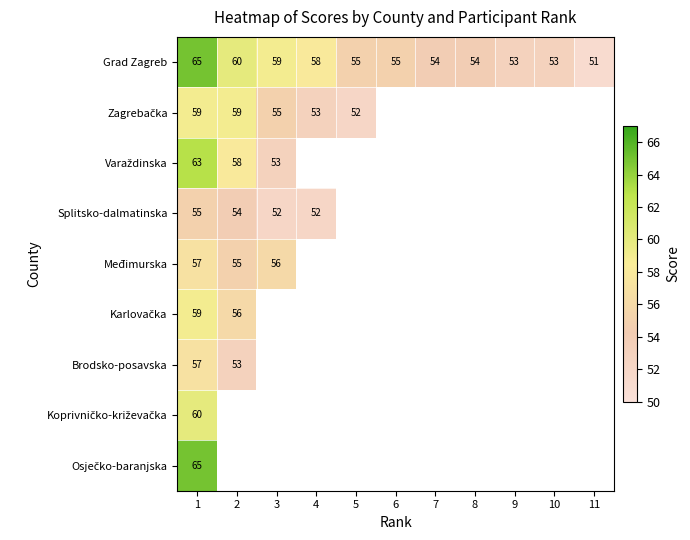

What is the lowest value of the Grad Zagreb series?

51